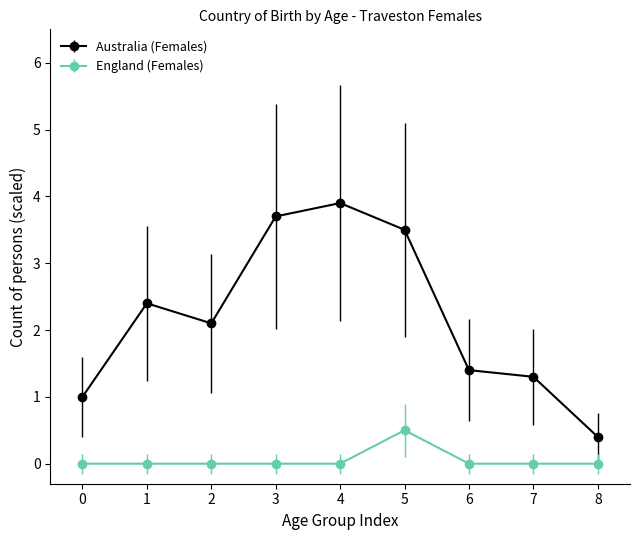

What is the difference between the highest and lowest values at 0?

1.0